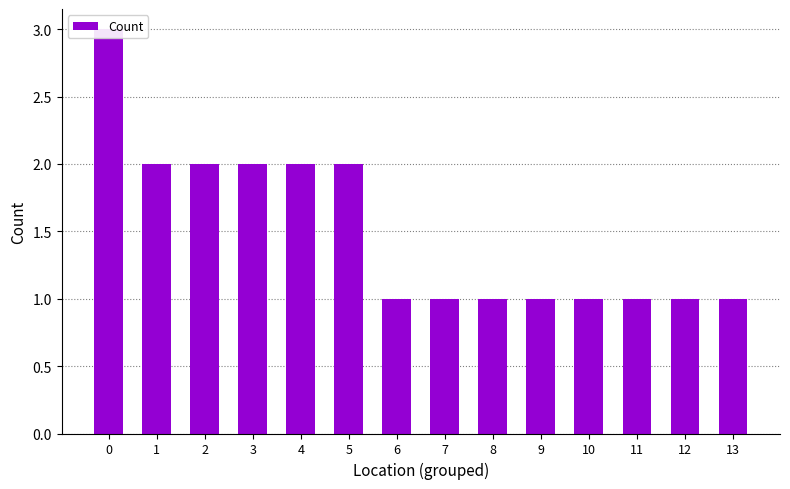

Where is the data nearest to the value 2?

1